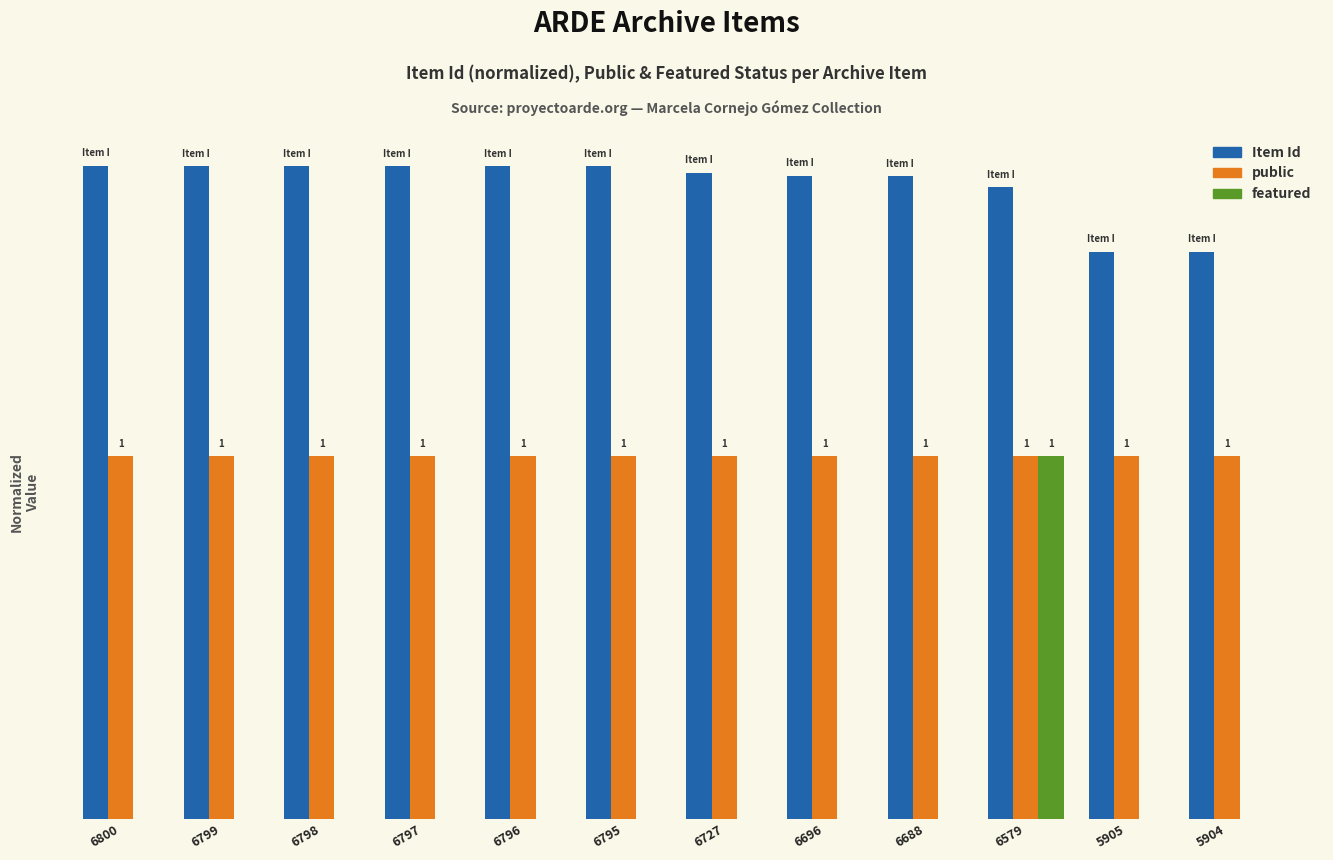

What are all the series names shown in the legend?

Item Id, public, featured